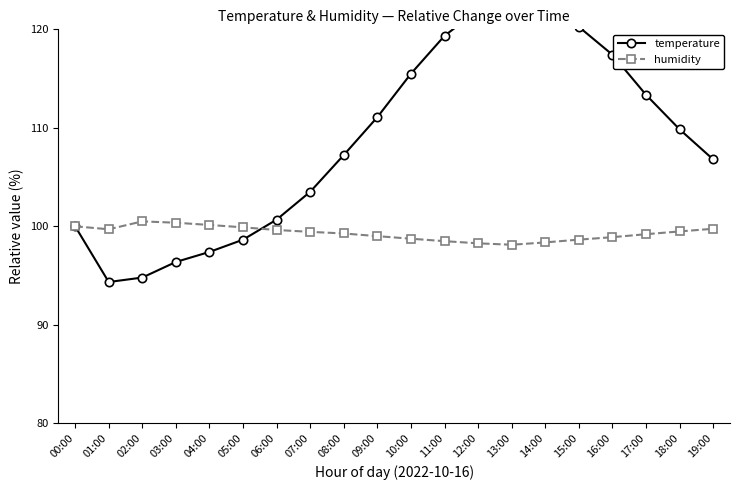

Is it true that humidity equals 98.3 at 12:00?

True